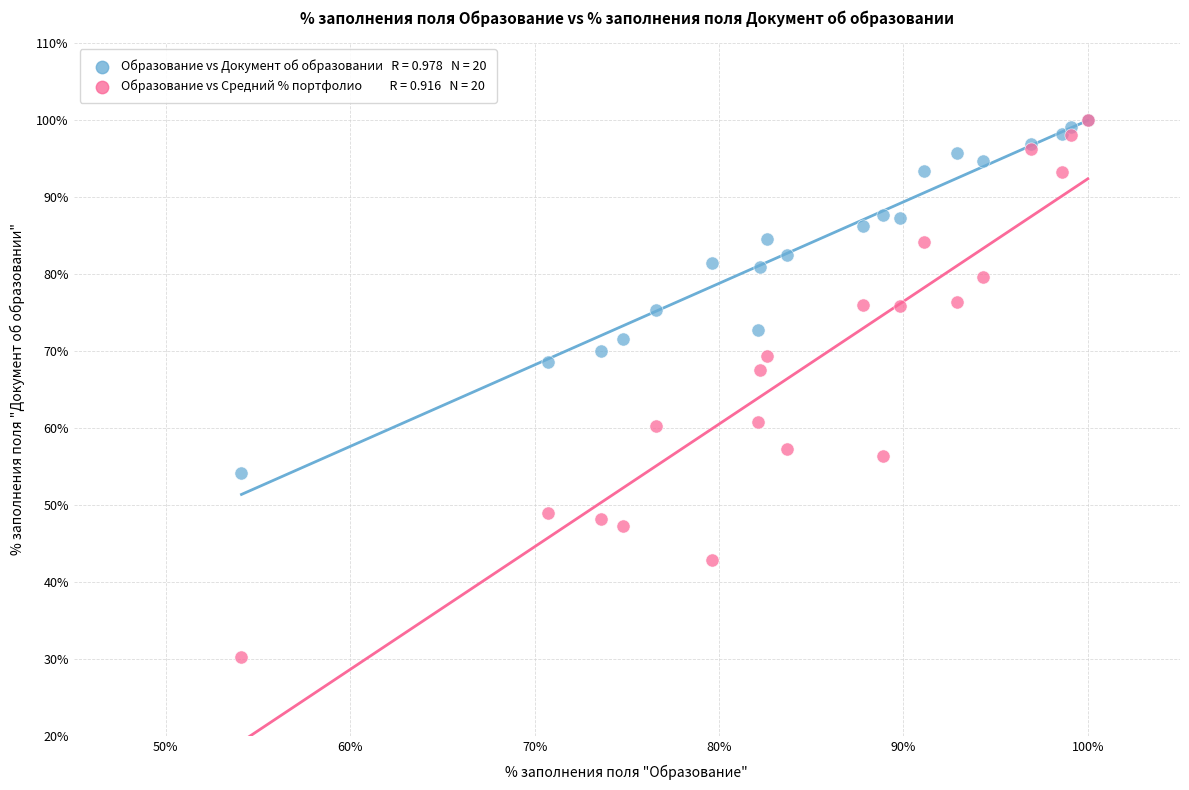

Across all series, what Y value is closest to 65?

67.5